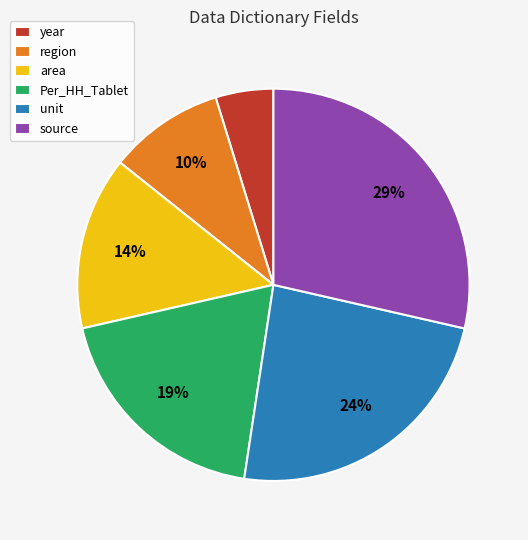

What percentage is the Per_HH_Tablet slice, to the nearest percent?

19%